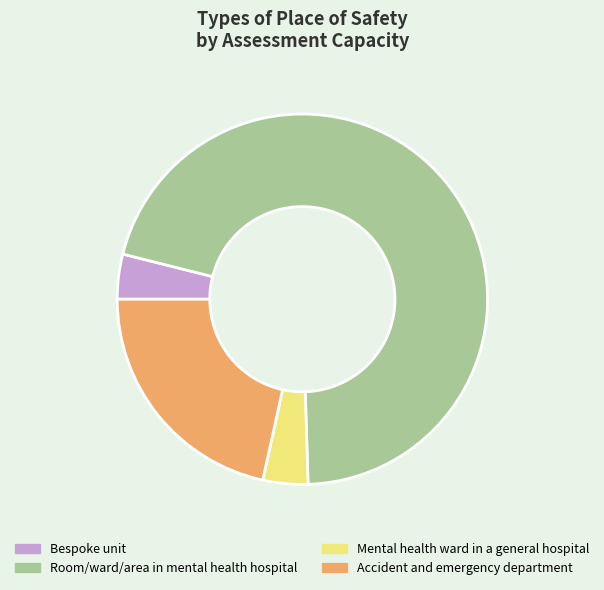

True or false: Accident and emergency department accounts for 22% of the total.

True